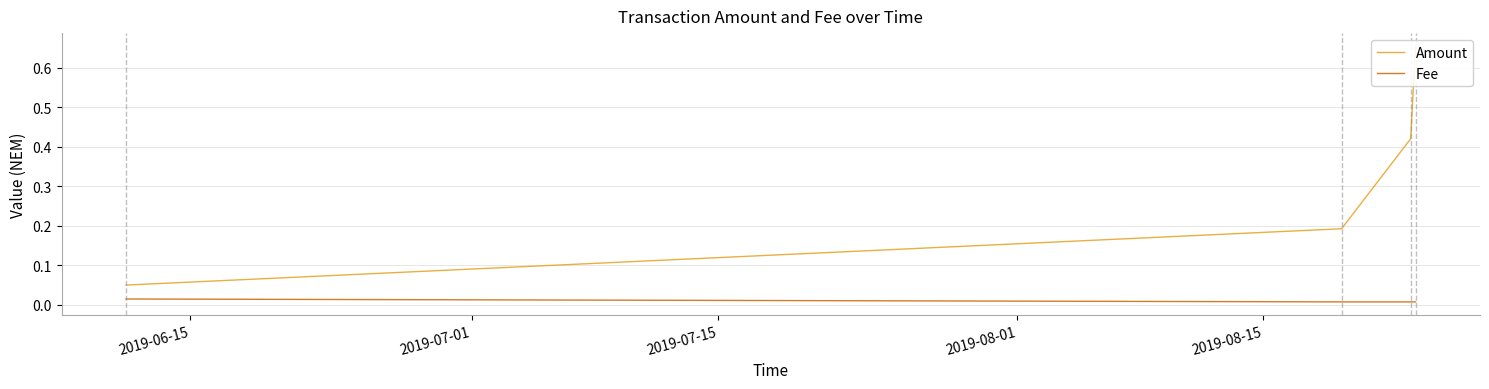

List the series in order of their overall mean, highest first.

Amount, Fee